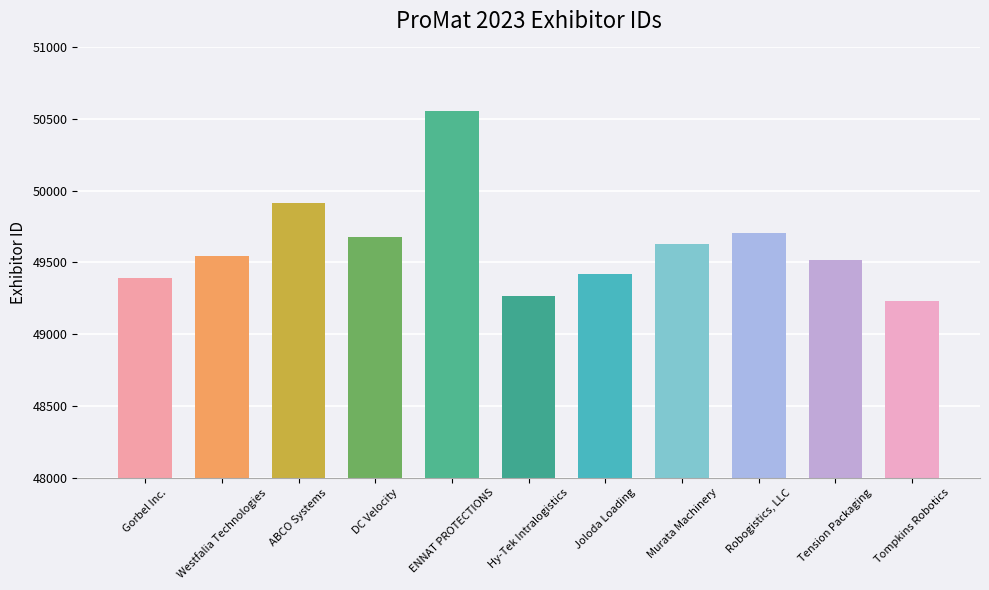

List the labels in order of value, largest first.

ENNAT PROTECTIONS, ABCO Systems, Robogistics, LLC, DC Velocity, Murata Machinery, Westfalia Technologies, Tension Packaging, Joloda Loading, Gorbel Inc., Hy-Tek Intralogistics, Tompkins Robotics